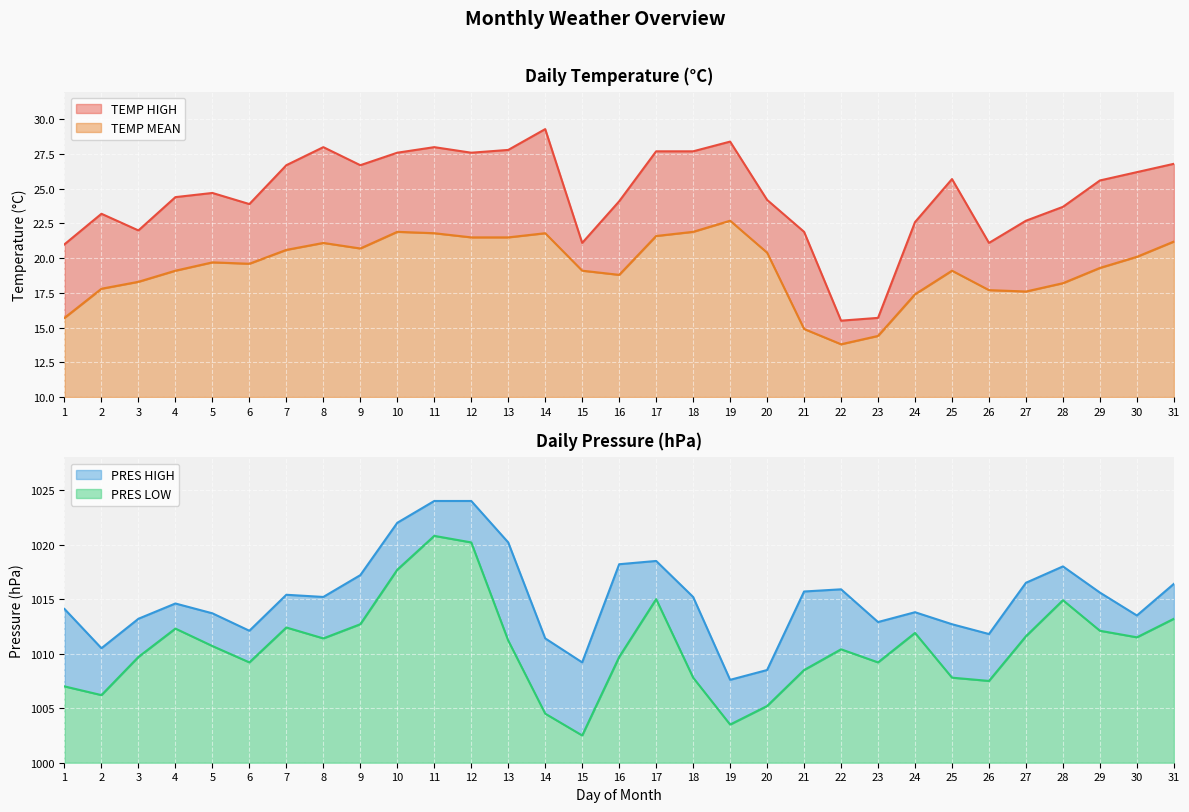

Is it true that TEMP MEAN equals 5.7 at 1?

True